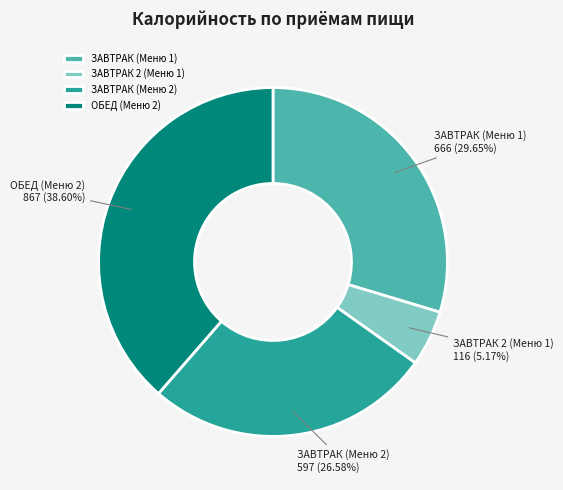

Is the sum of ЗАВТРАК (Меню 1) and ЗАВТРАК 2 (Меню 1) greater than half?

No